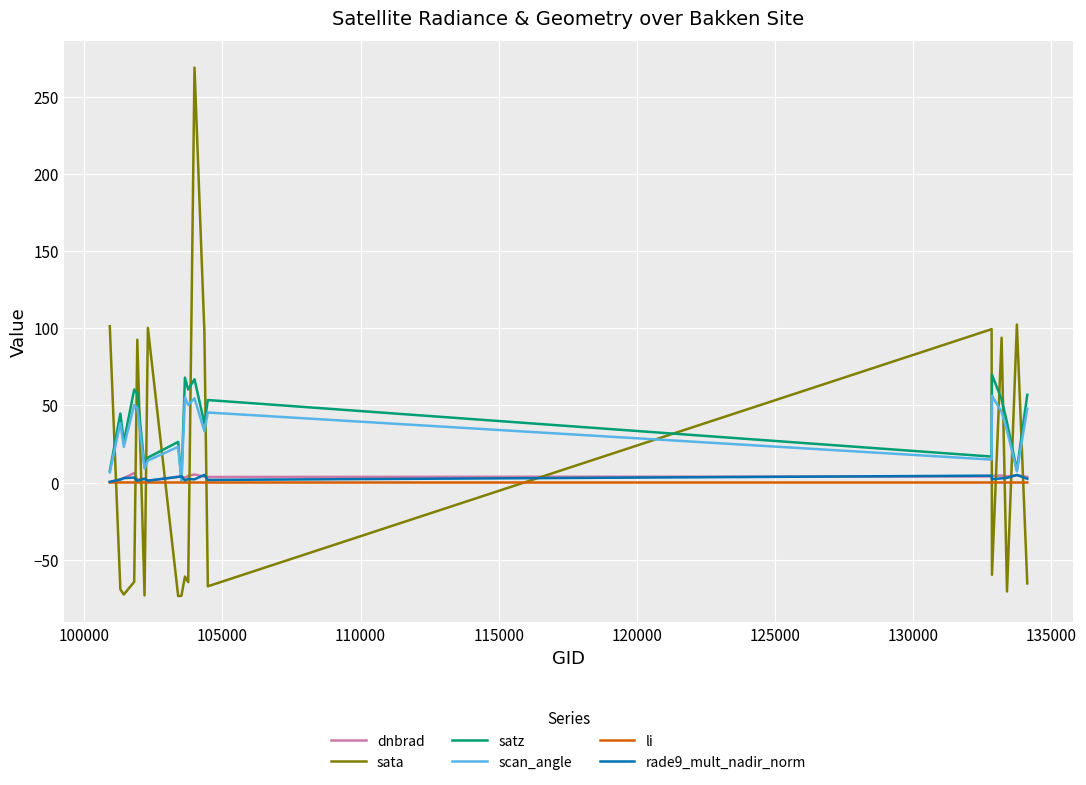

What are all the series names shown in the legend?

dnbrad, sata, satz, scan_angle, li, rade9_mult_nadir_norm